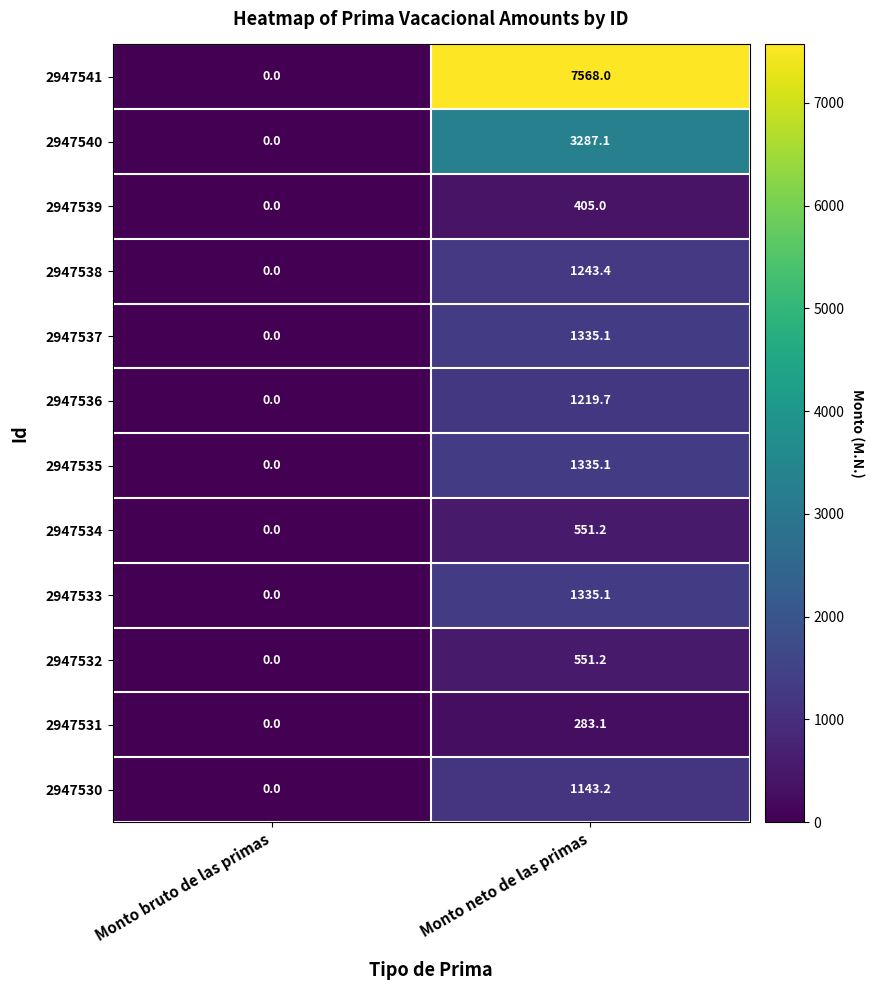

What is the sum of the 2947530 values at Monto neto de las primas and Monto bruto de las primas?

1143.2